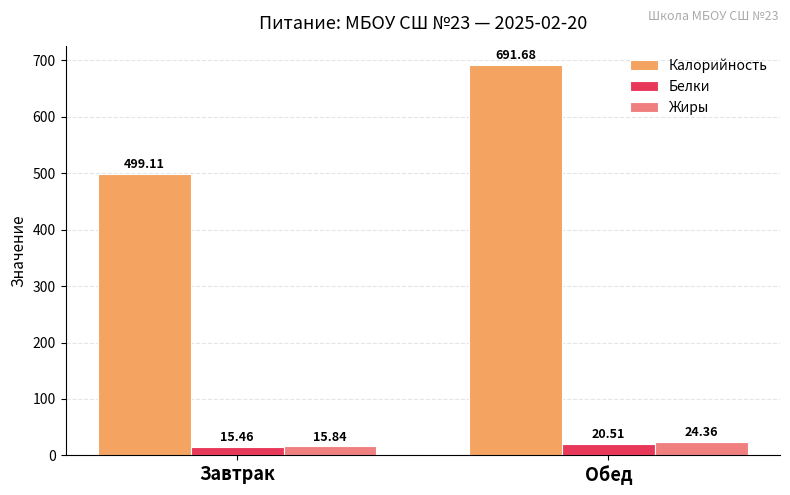

Reading left to right, what are all the values shown in this chart?

Калорийность: Завтрак=499.1	Обед=691.7
Белки: Завтрак=15.5	Обед=20.5
Жиры: Завтрак=15.8	Обед=24.4